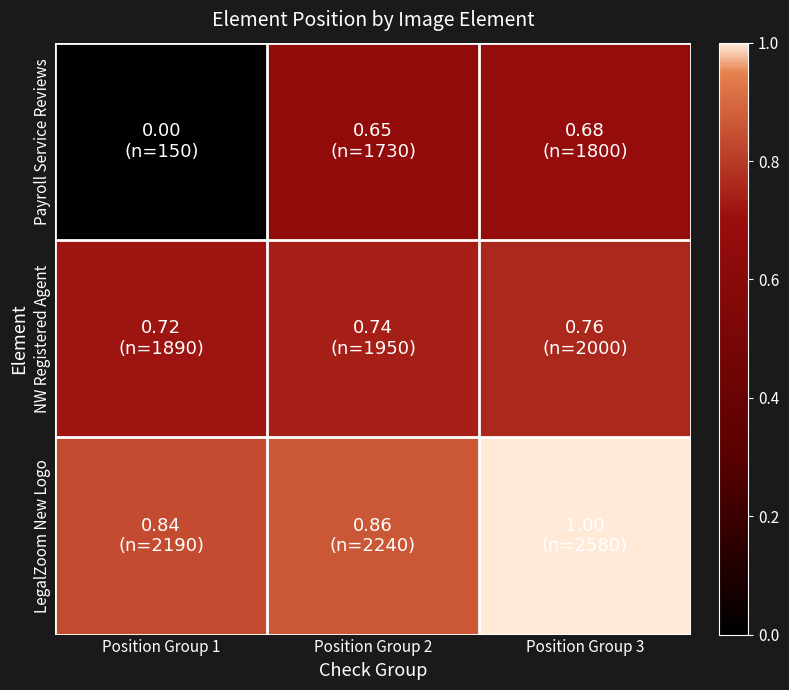

Which series has the largest range (max minus min)?

Payroll Service Reviews